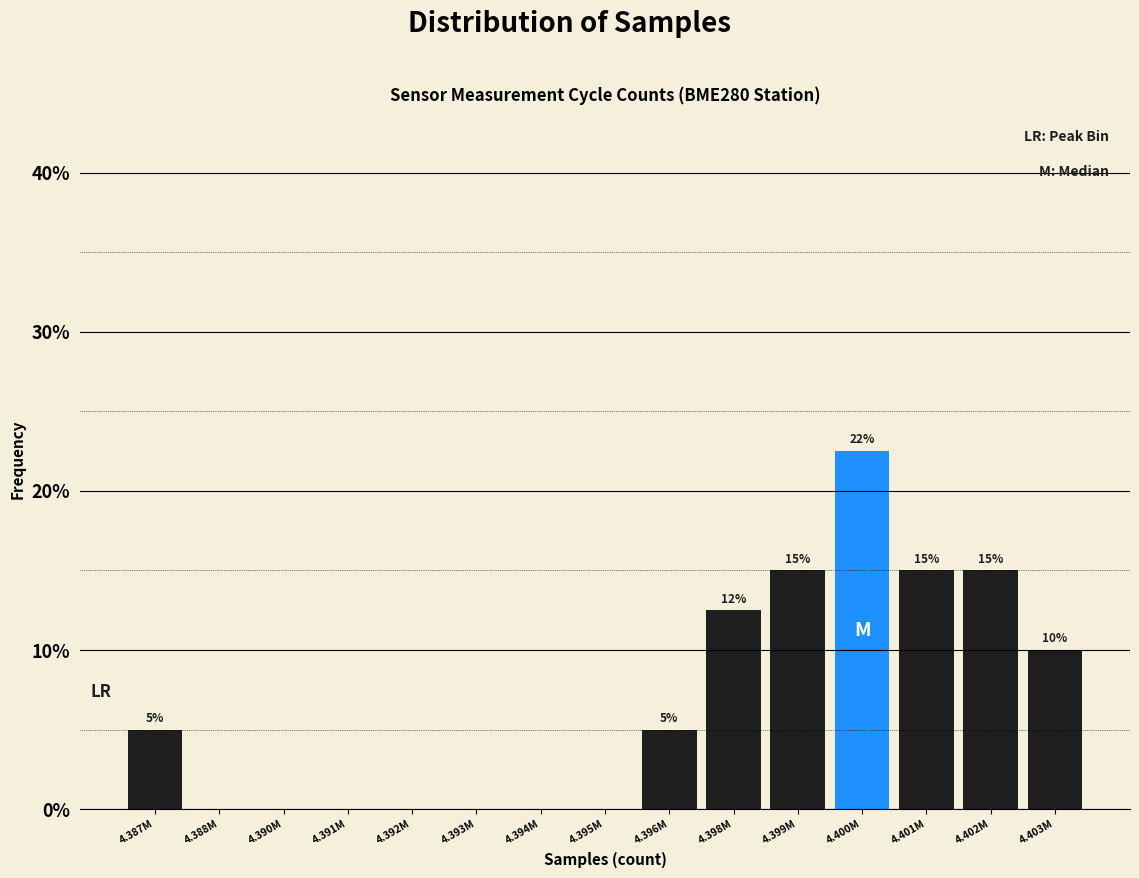

Which has a higher value, 4.401M or 4.395M?

4.401M